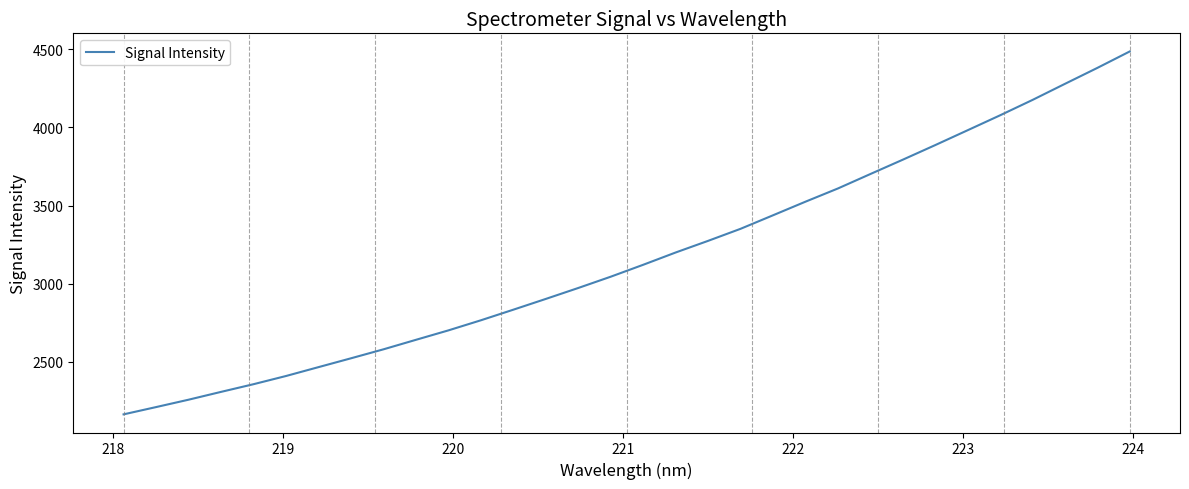

What is the smallest value displayed?

2161.9